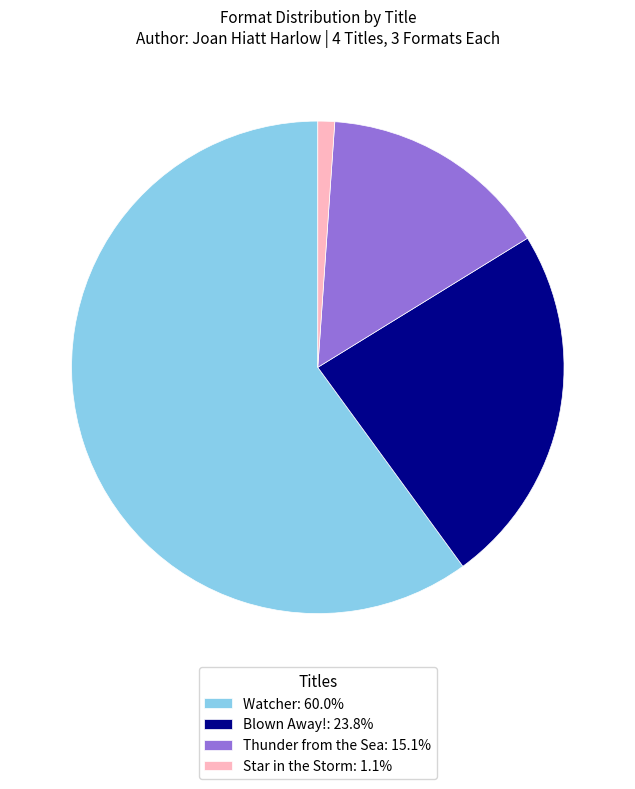

Which slice is the smallest?

Star in the Storm